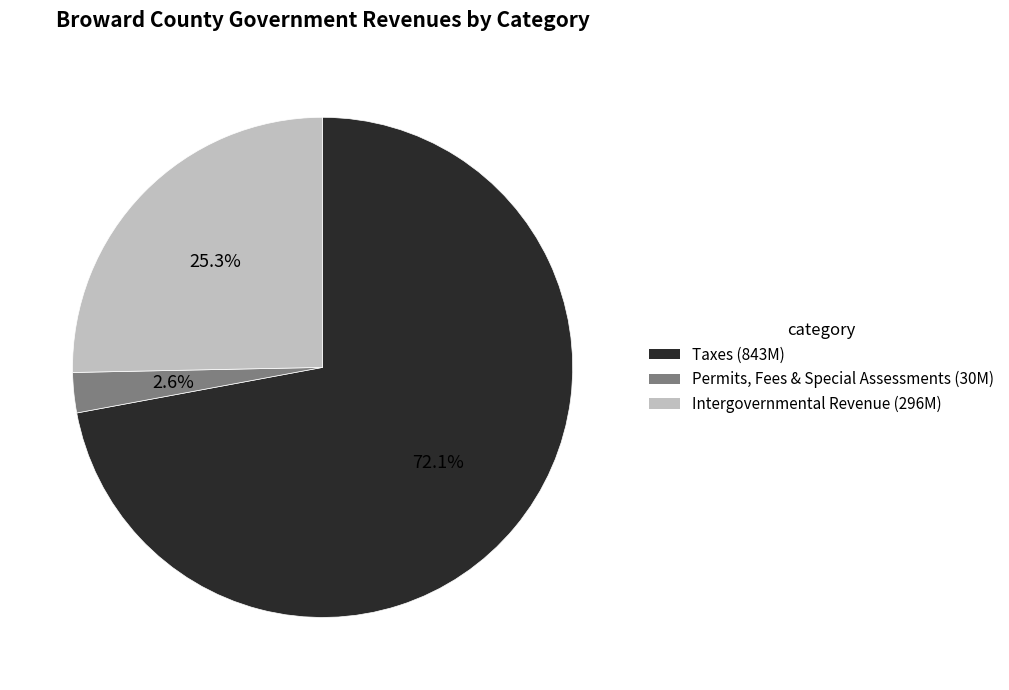

Is there any slice that represents more than half of the pie?

Yes